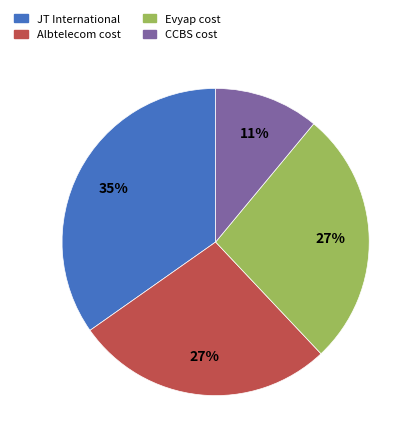

To the nearest percent, what is the difference between the largest and smallest slice percentages?

24%